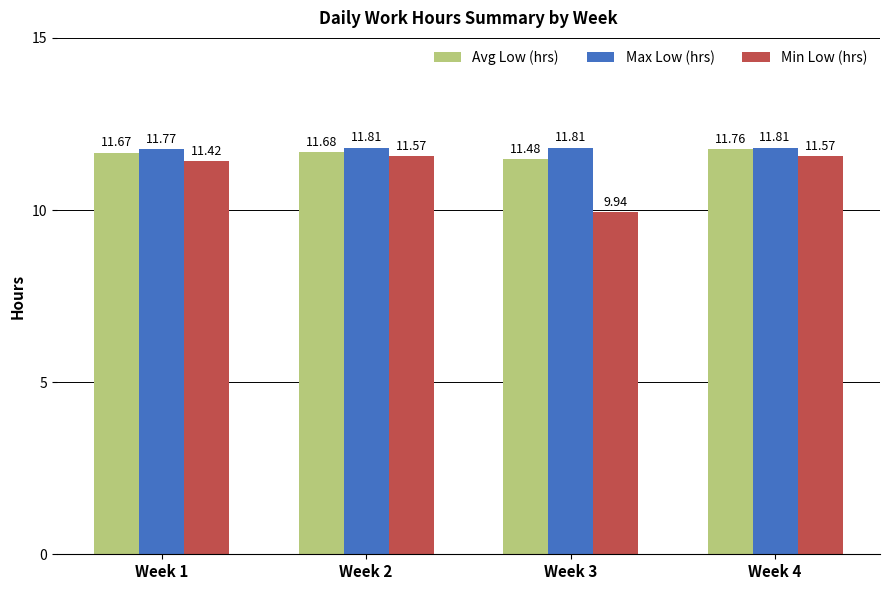

What is the value of the Min Low (hrs) bar at the 4th from the left?

11.6